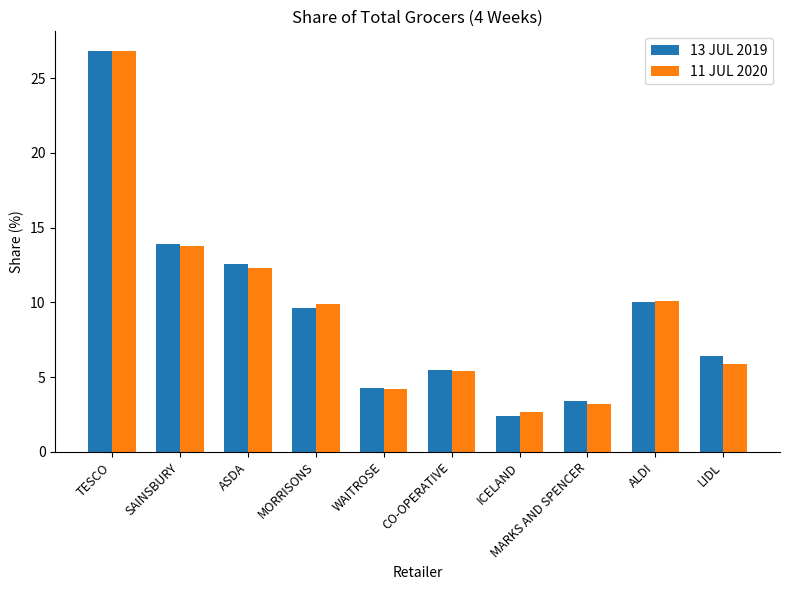

At which category is the sum across all series the highest?

TESCO